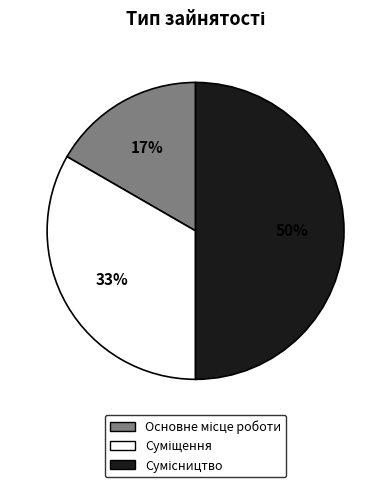

To the nearest percent, what is the average slice percentage?

33%